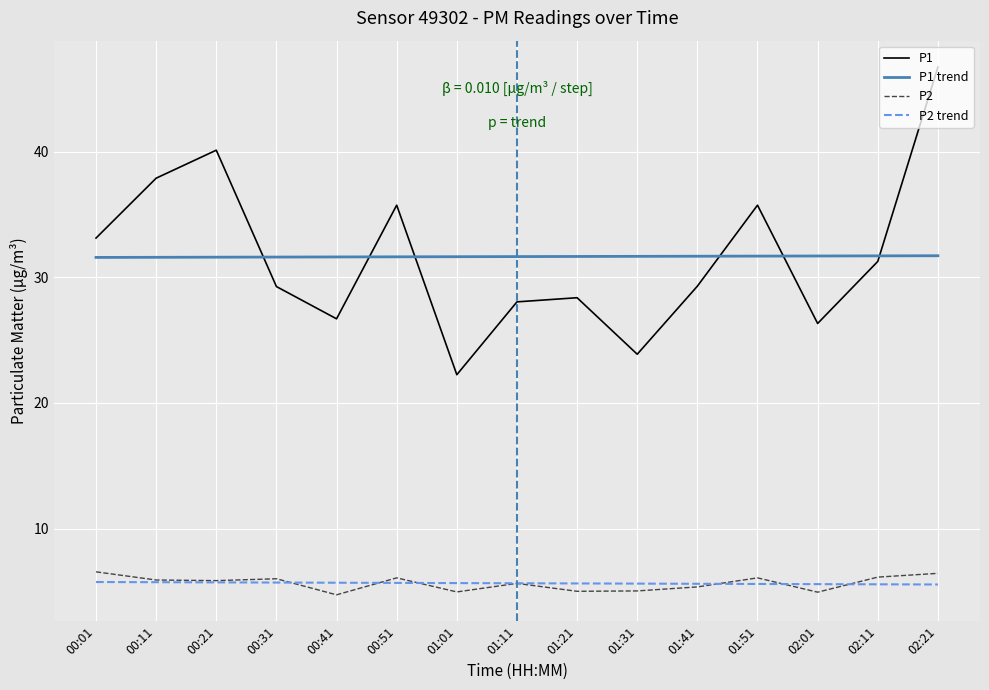

How many interior local valleys does the P2 series have?

5